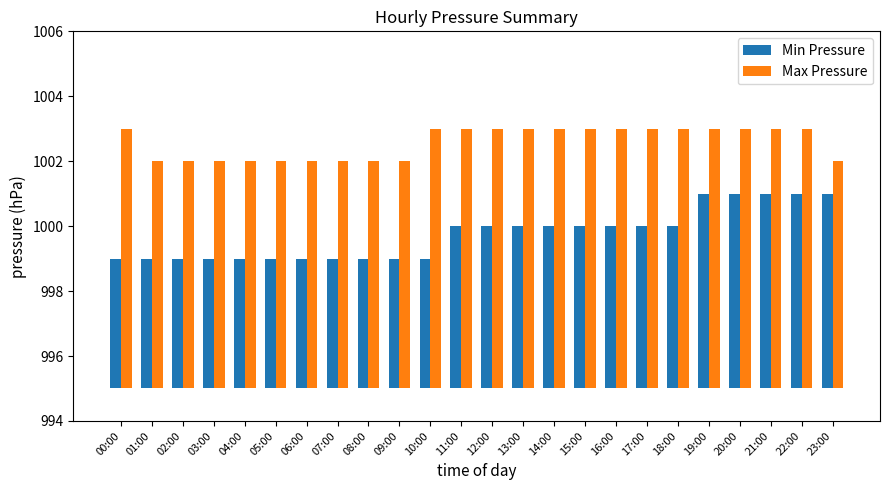

Is the value of Min Pressure at 07:00 greater than the value of Max Pressure at 02:00?

No